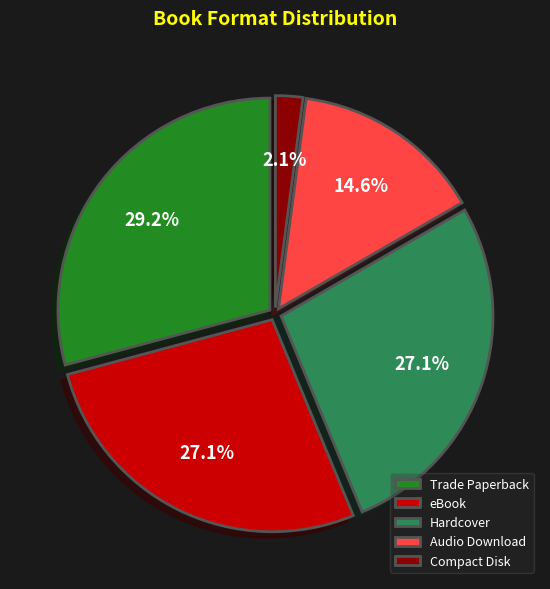

Between Hardcover and Trade Paperback, which is larger?

Trade Paperback